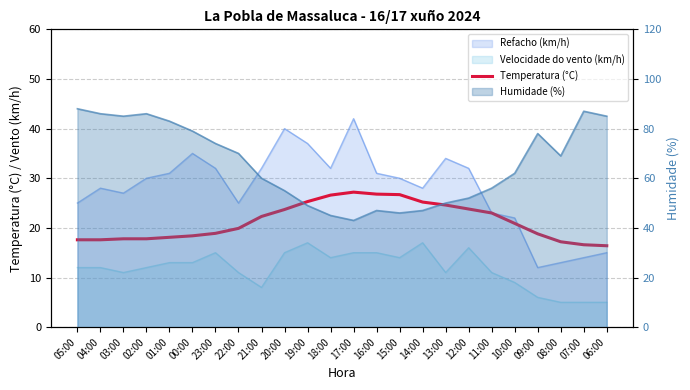

How many values are below 20?

12